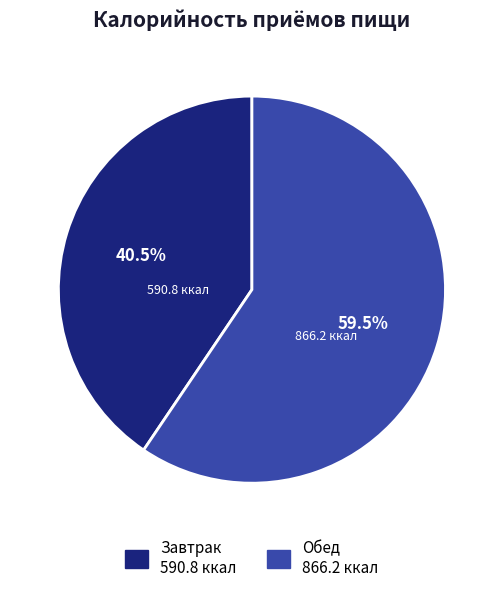

Is it true that Обед is 69% of the pie?

False